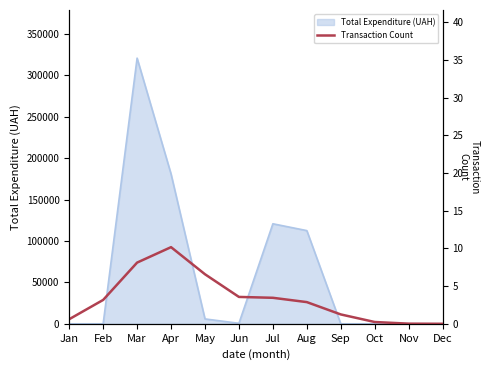

The Total Expenditure (UAH) series shows -158361.5 at Sep. True or false?

False